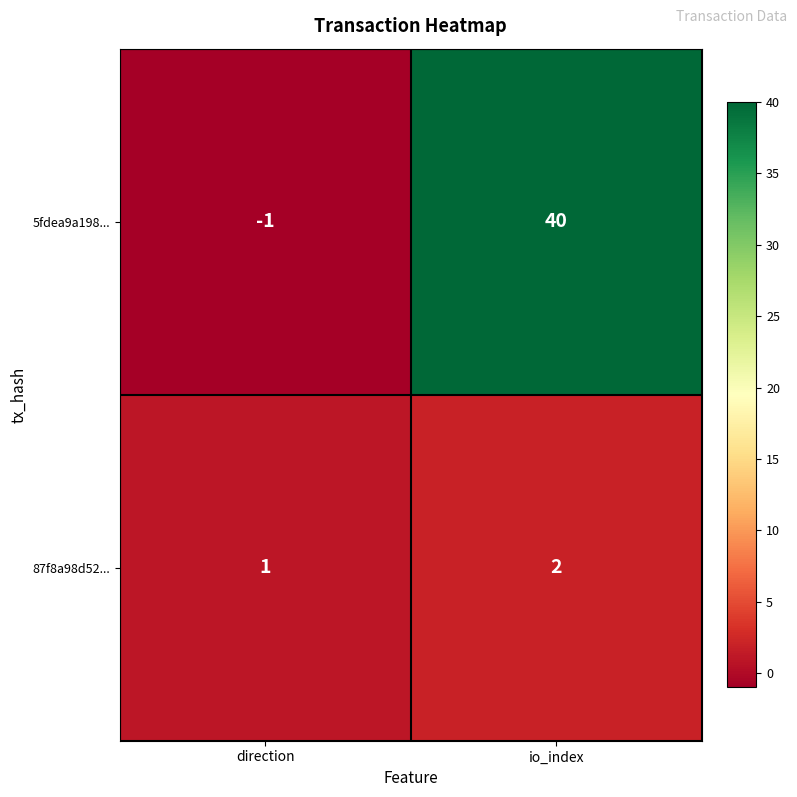

The 87f8a98d52... series shows 1 at direction. True or false?

True